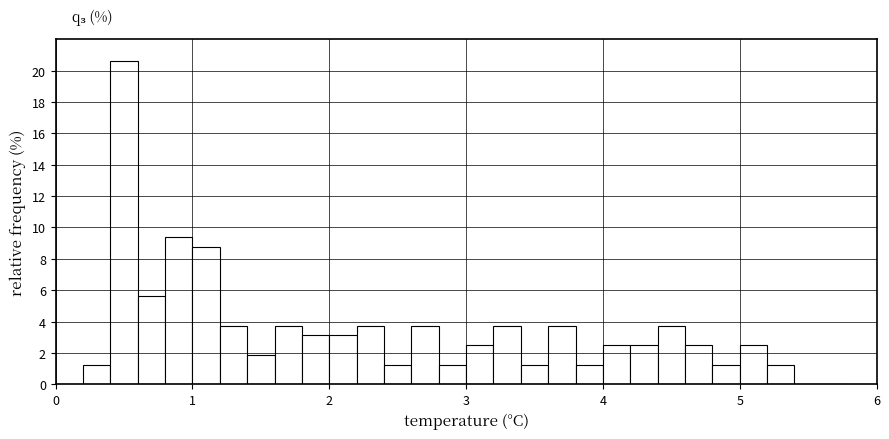

Read against the x-axis, roughly where is the centre of the tallest bar?

0.5